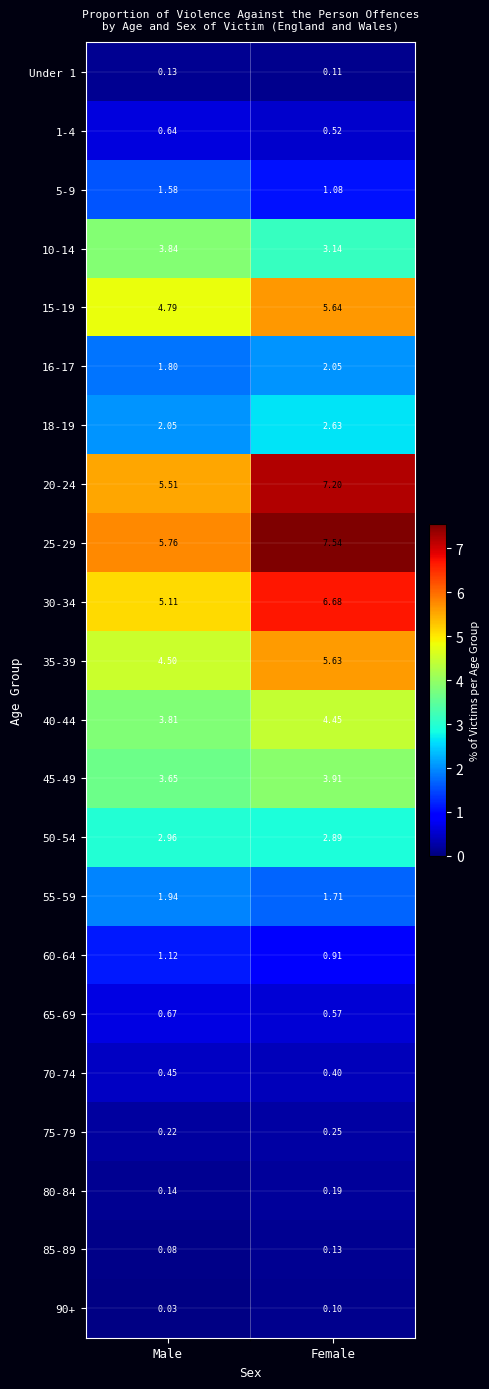

Rank the categories by 18-19 value from lowest to highest.

Male, Female